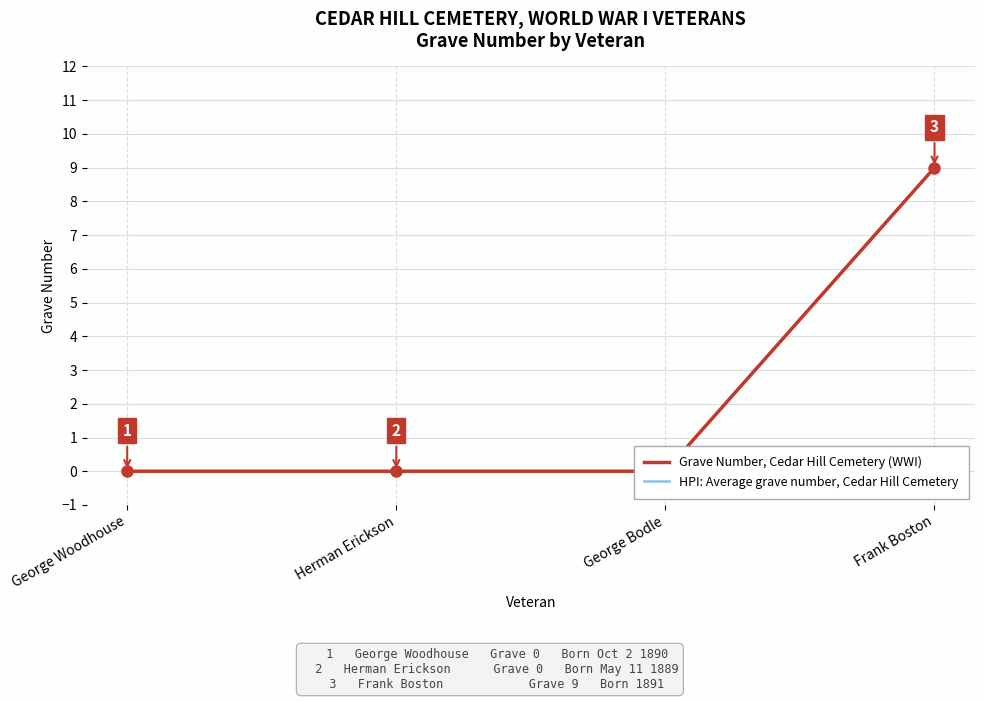

List the labels in order of Grave Number, Cedar Hill Cemetery (WWI) value, smallest first.

George Woodhouse, Herman Erickson, George Bodle, Frank Boston